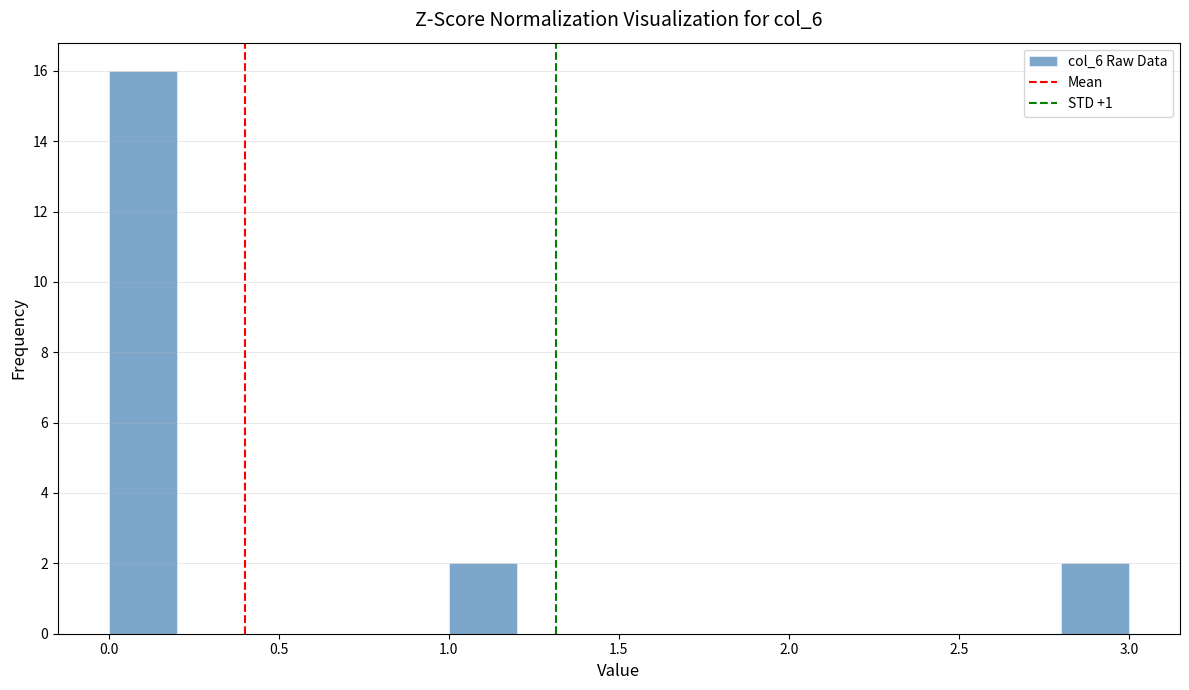

Reading left to right, transcribe this chart: for each bar, give the range it covers on the x-axis and its height. The values are not printed on the chart, so give them approximately, as read against the axis.

0.0 to 0.2: 16
0.2 to 0.4: 0
0.4 to 0.6: 0
0.6 to 0.8: 0
0.8 to 1.0: 0
1.0 to 1.2: 2
1.2 to 1.4: 0
1.4 to 1.6: 0
1.6 to 1.8: 0
1.8 to 2.0: 0
2.0 to 2.2: 0
2.2 to 2.4: 0
2.4 to 2.6: 0
2.6 to 2.8: 0
2.8 to 3.0: 2